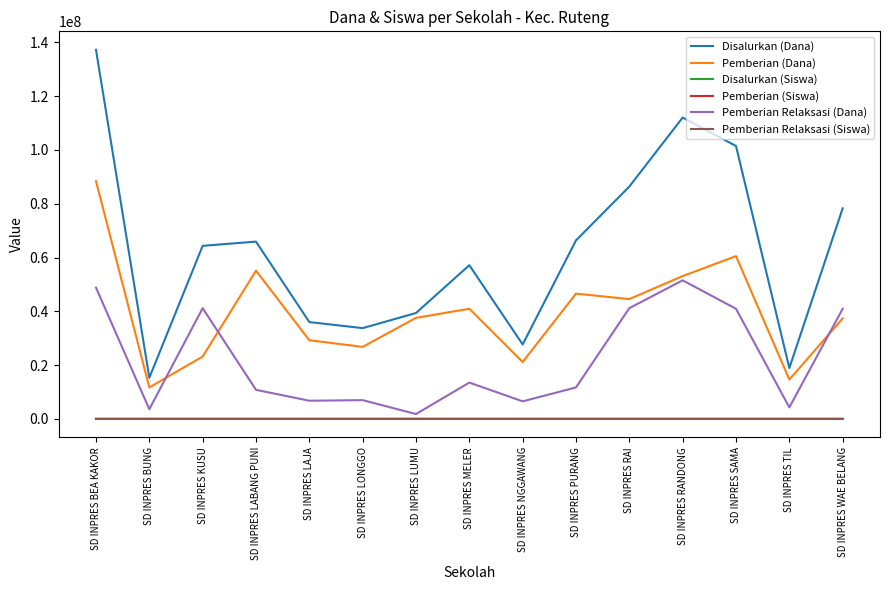

How many values in the Disalurkan (Siswa) series are below 152?

7